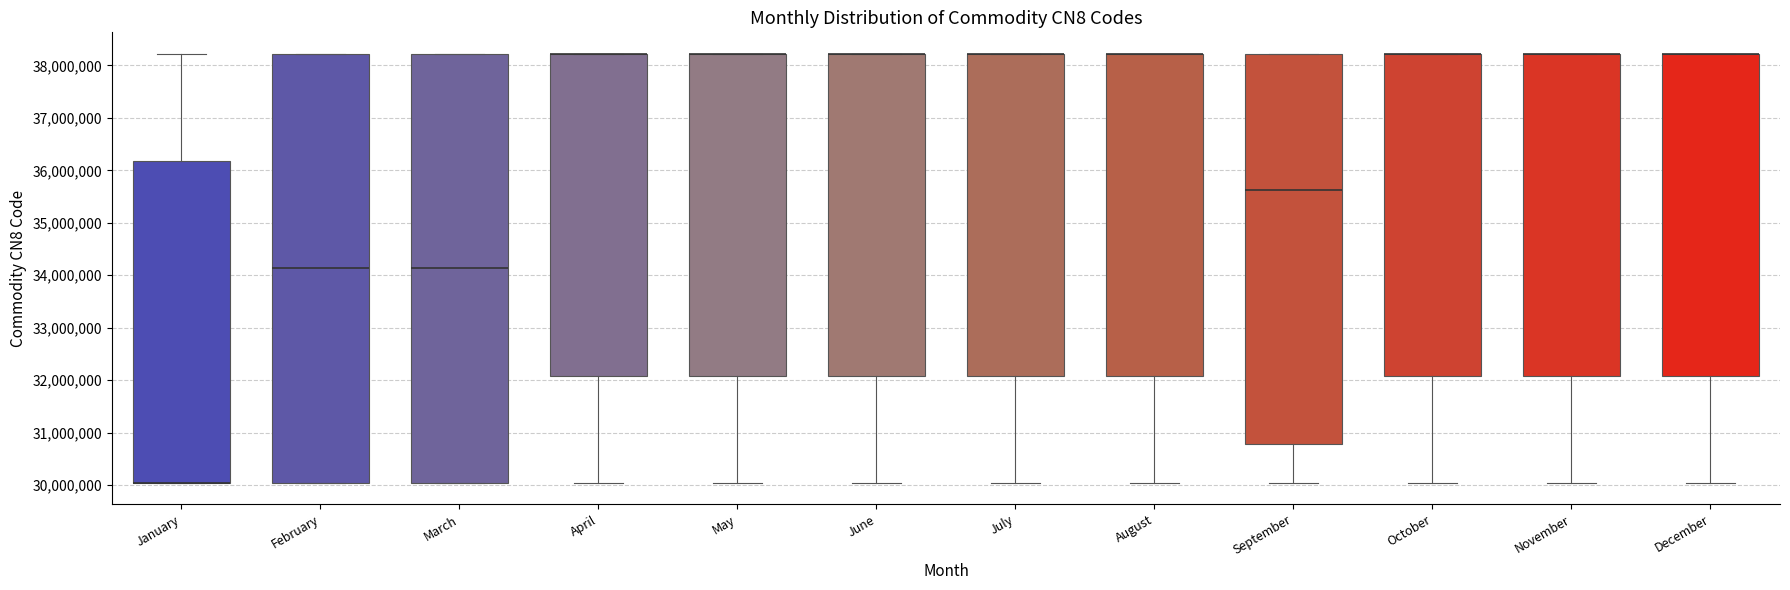

Reading left to right, transcribe this box plot: for each box, give where its median line is, the range the box spans, and where its two whiskers end, as read against the y-axis. The values are not printed on the chart, so give them approximately, as read against the axis.

January: median 30000000 (drawn on the box's lower edge), box 30000000 to 36200000, whiskers 30000000 to 38200000
February: median 34100000, box 30000000 to 38200000, whiskers 30000000 to 38200000
March: median 34100000, box 30000000 to 38200000, whiskers 30000000 to 38200000
April: median 38200000 (drawn on the box's upper edge), box 32100000 to 38200000, whiskers 30000000 to 38200000
May: median 38200000 (drawn on the box's upper edge), box 32100000 to 38200000, whiskers 30000000 to 38200000
June: median 38200000 (drawn on the box's upper edge), box 32100000 to 38200000, whiskers 30000000 to 38200000
July: median 38200000 (drawn on the box's upper edge), box 32100000 to 38200000, whiskers 30000000 to 38200000
August: median 38200000 (drawn on the box's upper edge), box 32100000 to 38200000, whiskers 30000000 to 38200000
September: median 35600000, box 30800000 to 38200000, whiskers 30000000 to 38200000
October: median 38200000 (drawn on the box's upper edge), box 32100000 to 38200000, whiskers 30000000 to 38200000
November: median 38200000 (drawn on the box's upper edge), box 32100000 to 38200000, whiskers 30000000 to 38200000
December: median 38200000 (drawn on the box's upper edge), box 32100000 to 38200000, whiskers 30000000 to 38200000